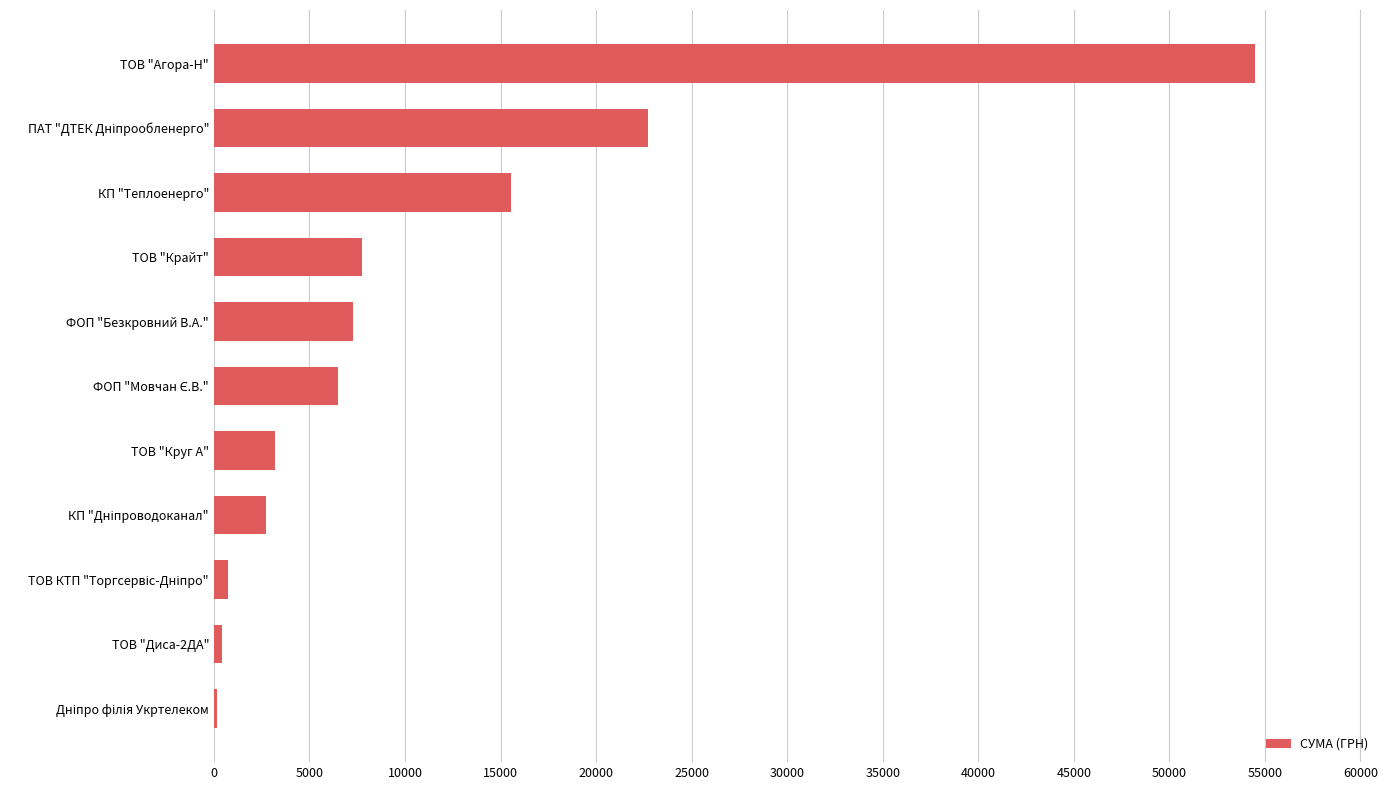

How many categories are shown in the chart?

11